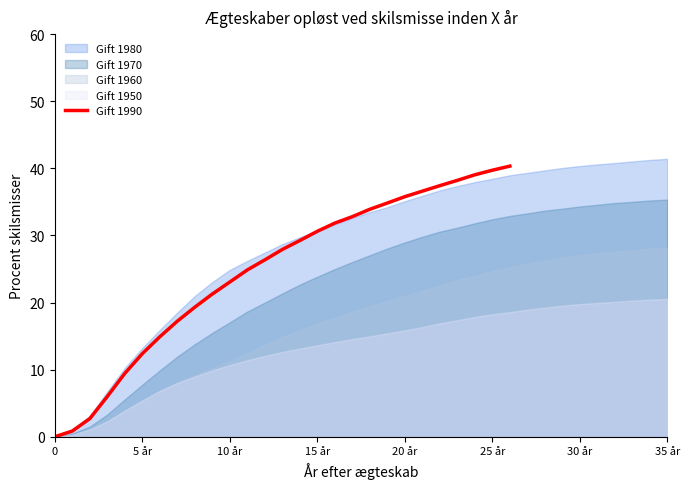

Does the chart have visible grid lines?

No